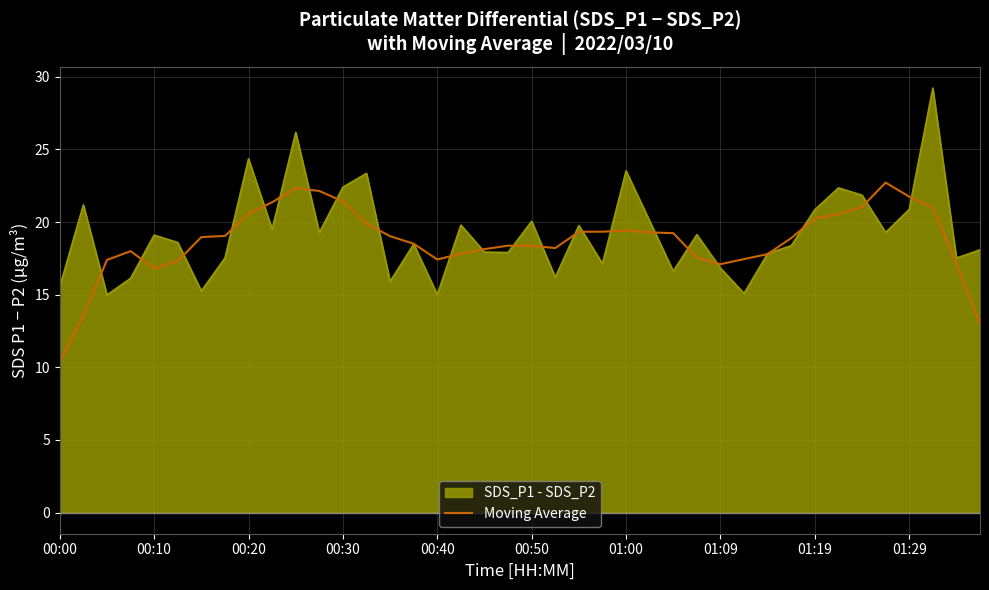

List the series in order of their peak value, lowest first.

Moving Average, SDS_P1 - SDS_P2